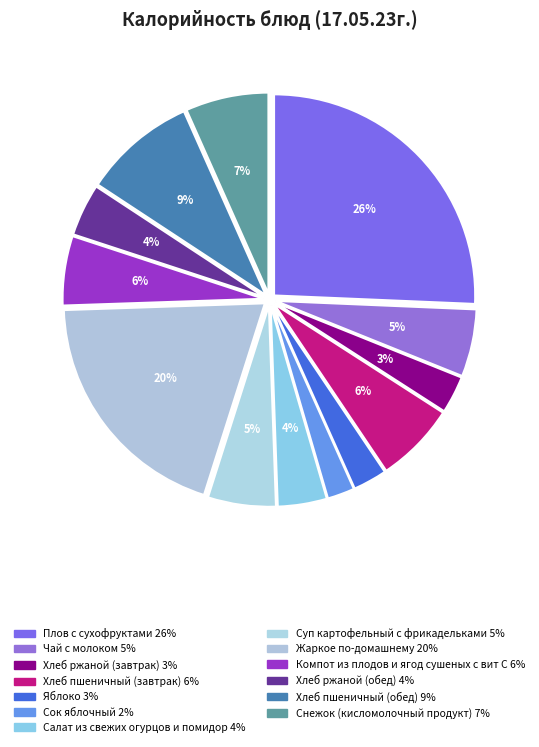

What percentage is the Чай с молоком slice, to the nearest percent?

5%